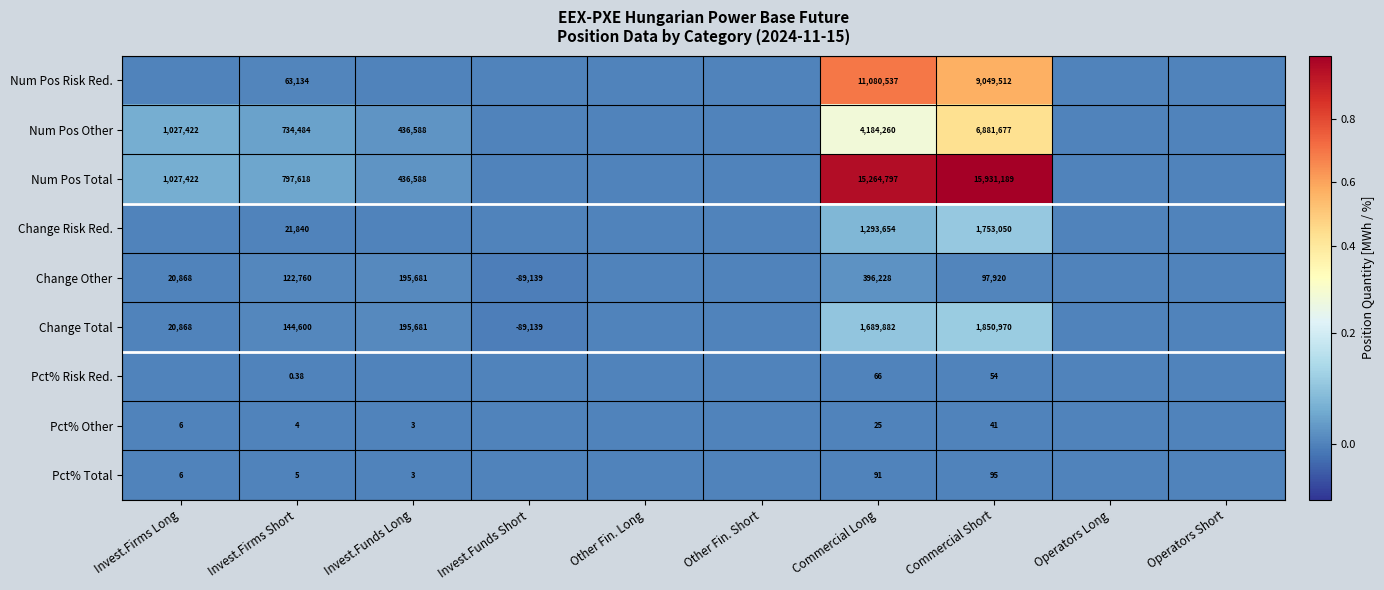

Rank the series at Invest.Firms Short from lowest to highest value.

Pct% Risk Red., Pct% Other, Pct% Total, Change Risk Red., Num Pos Risk Red., Change Other, Change Total, Num Pos Other, Num Pos Total